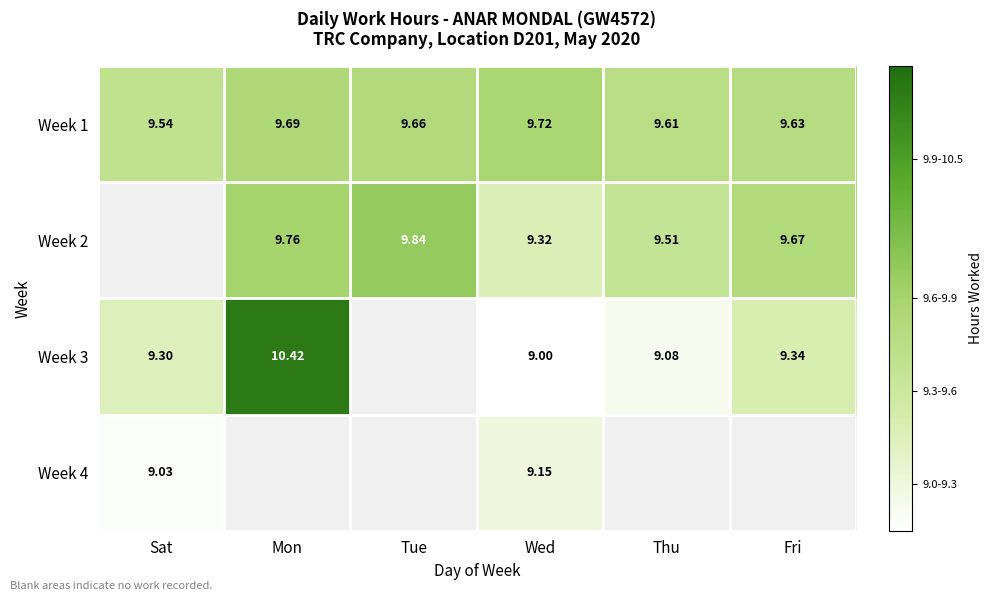

Where is Week 1 nearest to the value 9?

Sat